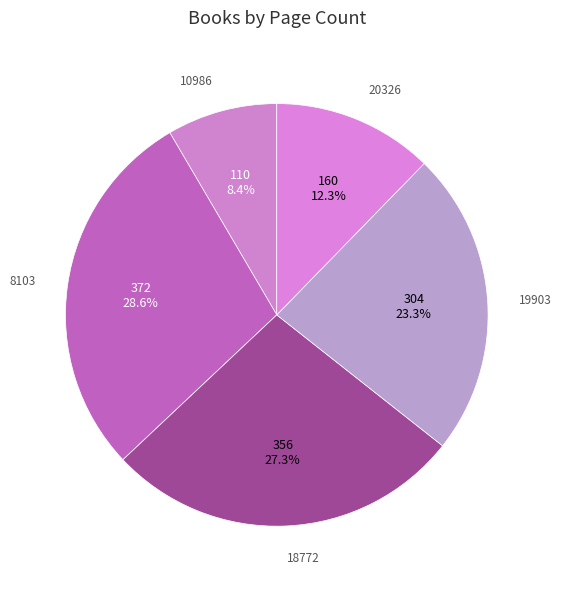

How many slices are in this pie chart?

5